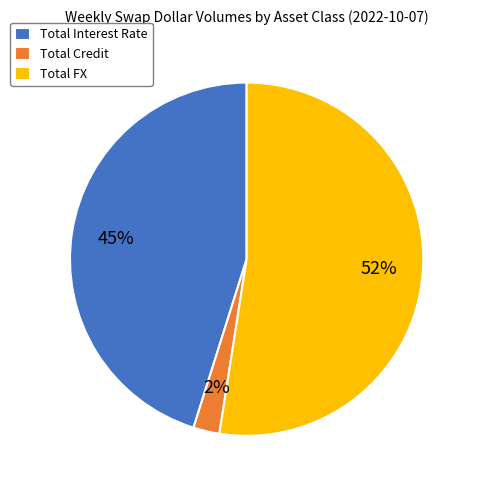

How many segments does this pie chart have?

3